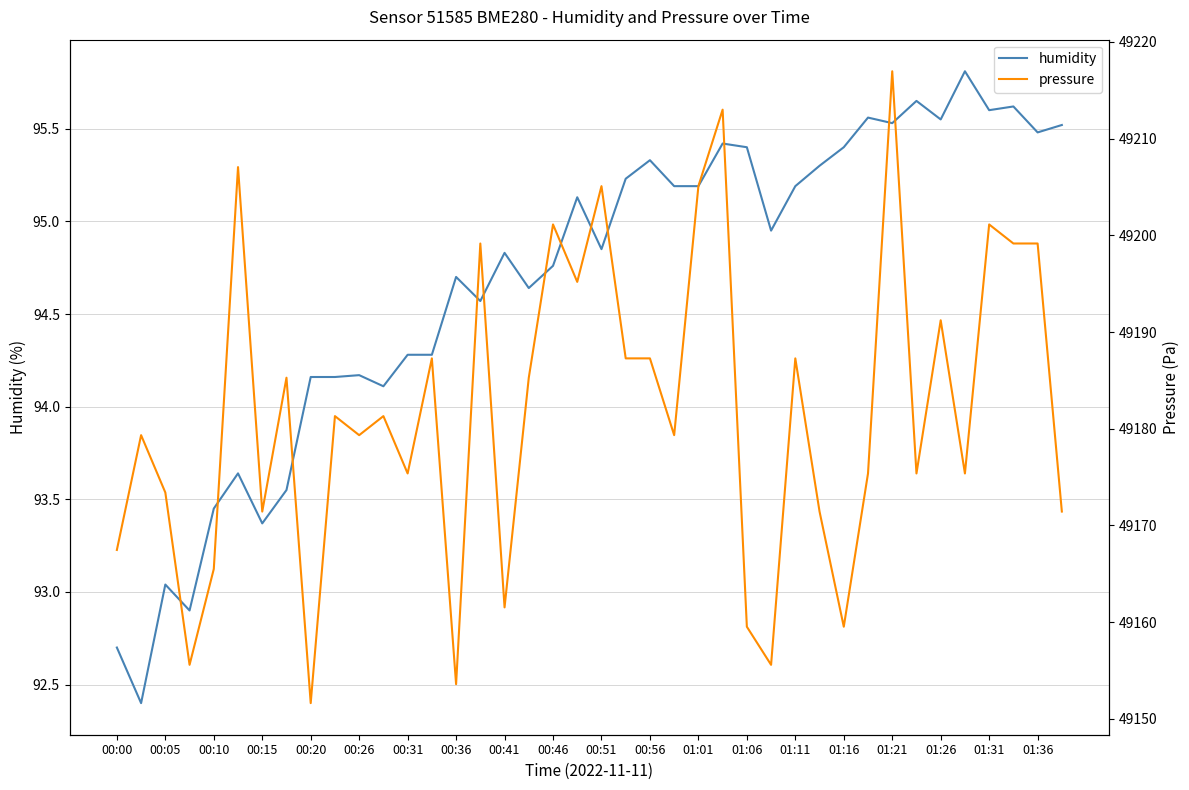

True or false: pressure and humidity intersect in this chart.

False